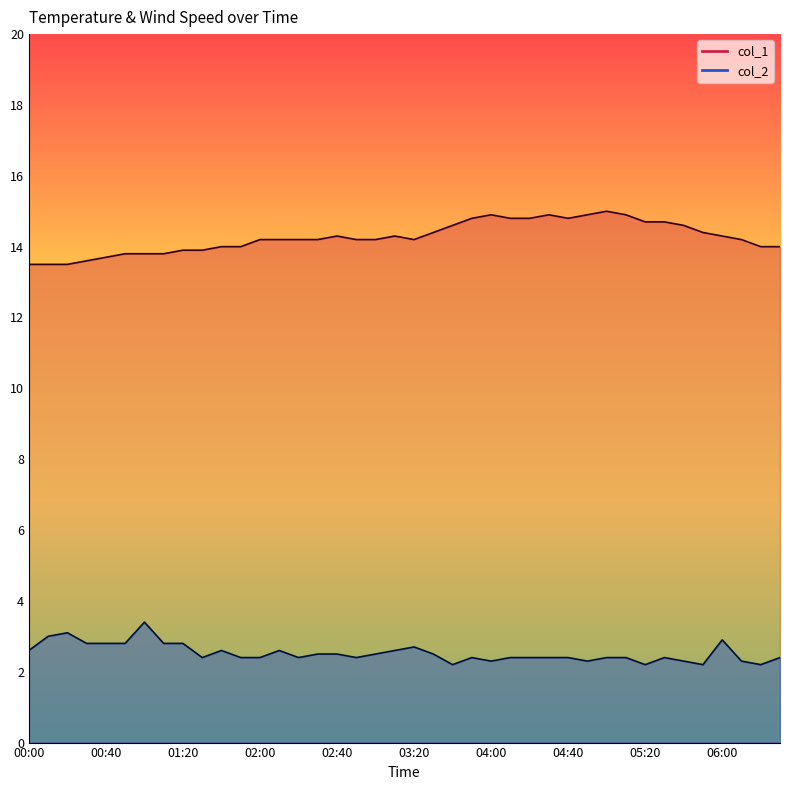

What is the greatest value displayed?

15.0